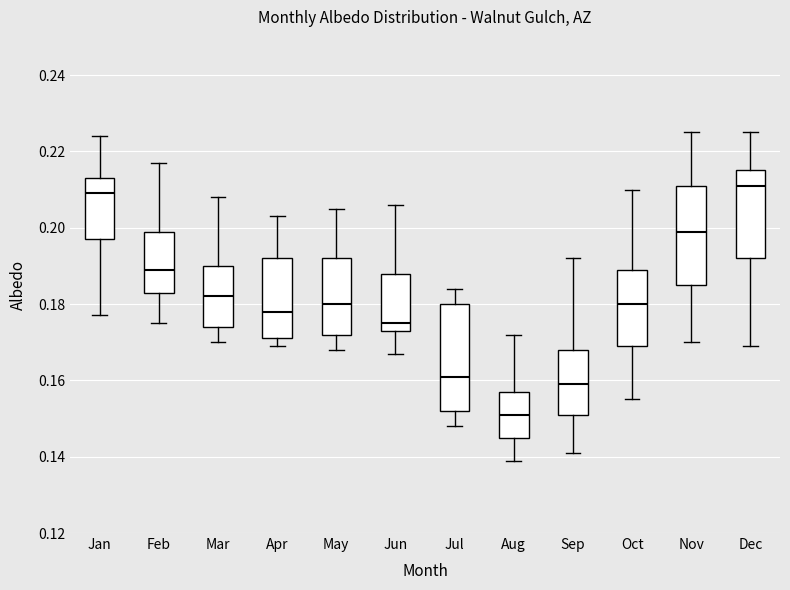

Which box's median line is the lowest?

Aug